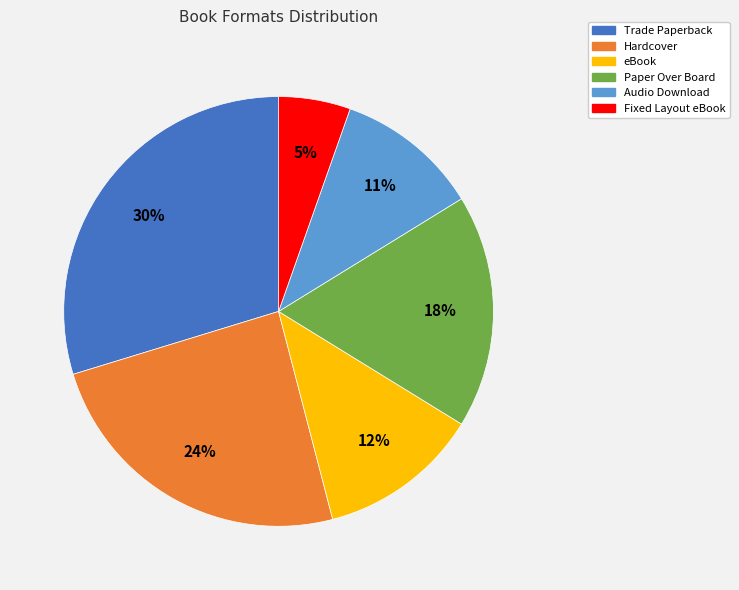

Do Fixed Layout eBook and Trade Paperback together represent more than half of the pie?

No